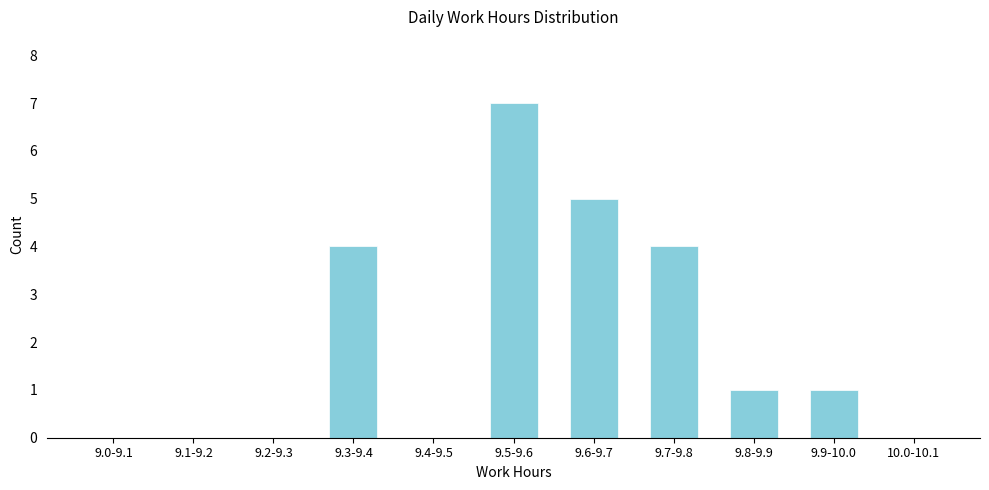

Reading left to right, what are all the values shown in this chart?

9.0-9.1=0	9.1-9.2=0	9.2-9.3=0	9.3-9.4=4	9.4-9.5=0	9.5-9.6=7	9.6-9.7=5	9.7-9.8=4	9.8-9.9=1	9.9-10.0=1	10.0-10.1=0